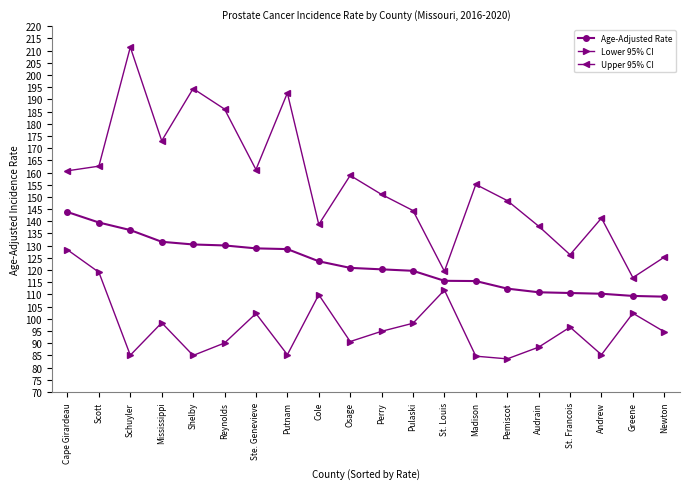

What is the label of the 4th point from the left?

Mississippi